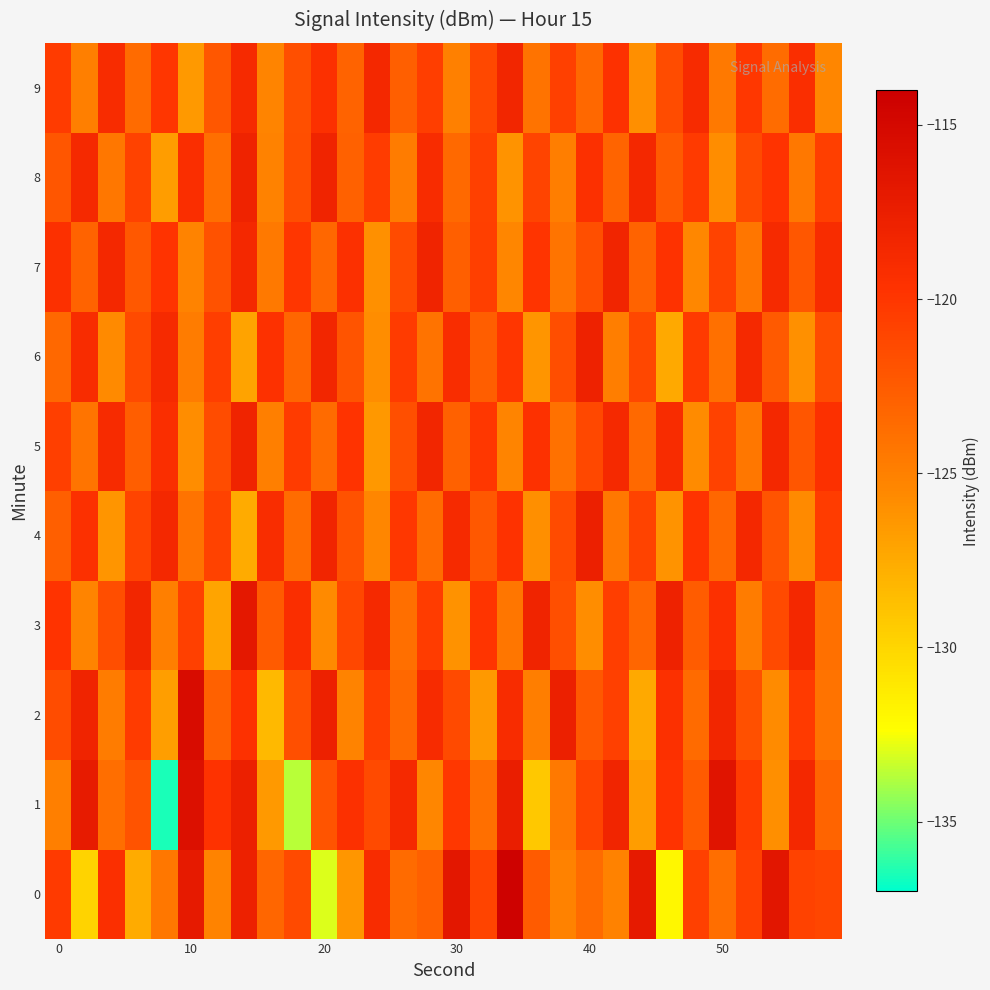

How many categories are shown in the chart?

30